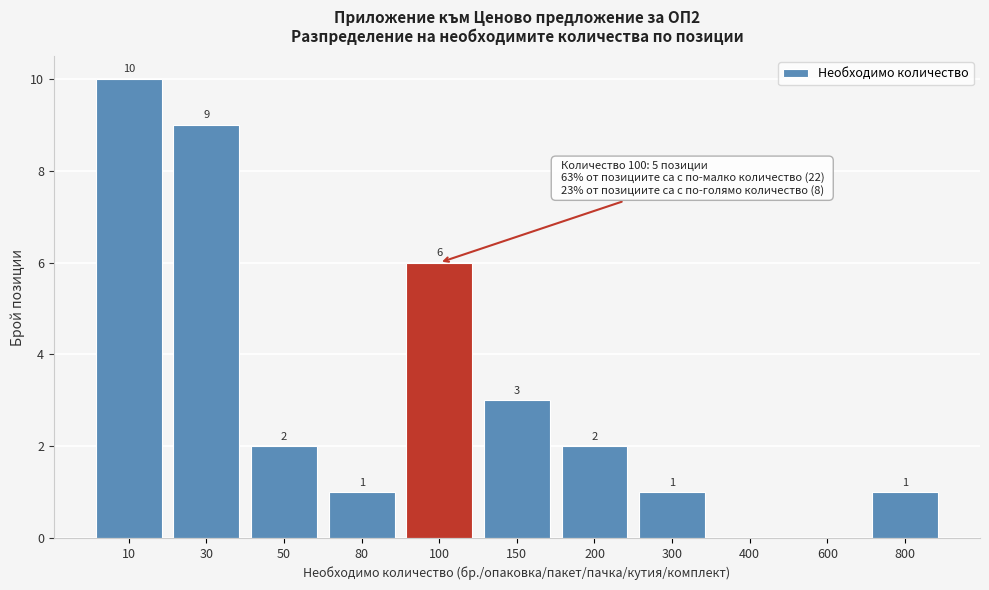

Reading left to right, list all the values displayed in this chart.

10=10	30=9	50=2	80=1	100=6	150=3	200=2	300=1	400=0	600=0	800=1